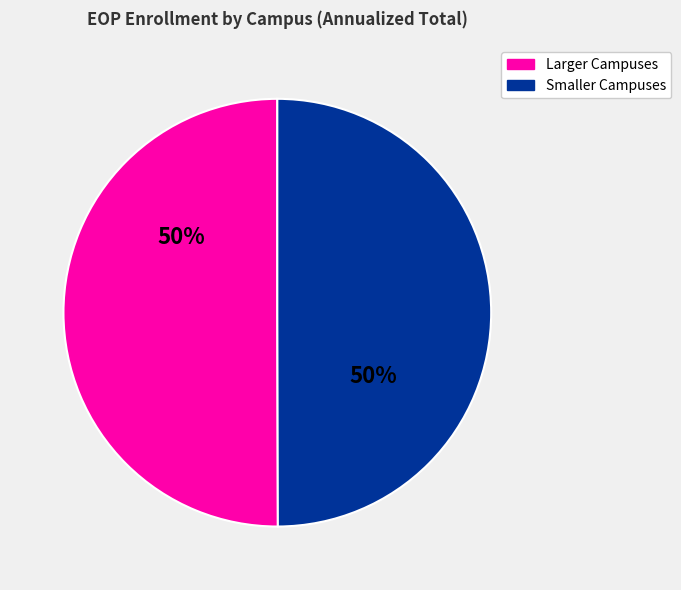

To the nearest percent, what is the average slice percentage?

50%